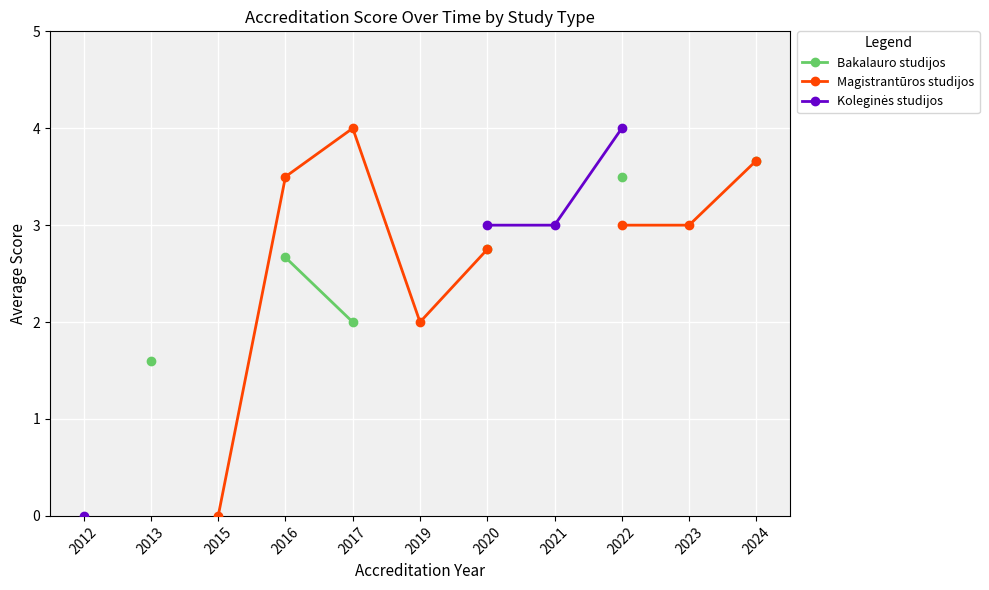

Count the number of categories in the chart.

11